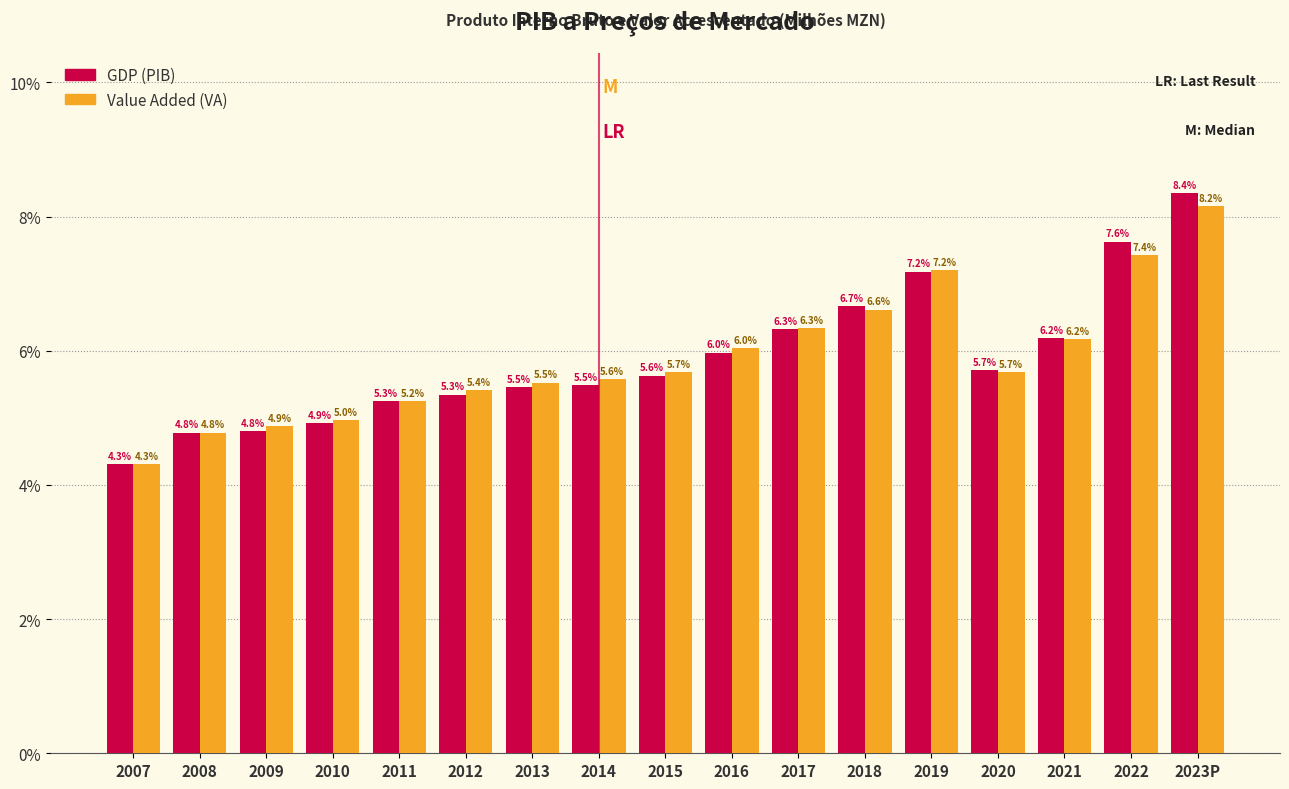

Reading right to left, what are all the values shown in this chart?

GDP (PIB): 2023P=8.4	2022=7.6	2021=6.2	2020=5.7	2019=7.2	2018=6.7	2017=6.3	2016=6.0	2015=5.6	2014=5.5	2013=5.5	2012=5.3	2011=5.3	2010=4.9	2009=4.8	2008=4.8	2007=4.3
Value Added (VA): 2023P=8.2	2022=7.4	2021=6.2	2020=5.7	2019=7.2	2018=6.6	2017=6.3	2016=6.0	2015=5.7	2014=5.6	2013=5.5	2012=5.4	2011=5.2	2010=5.0	2009=4.9	2008=4.8	2007=4.3